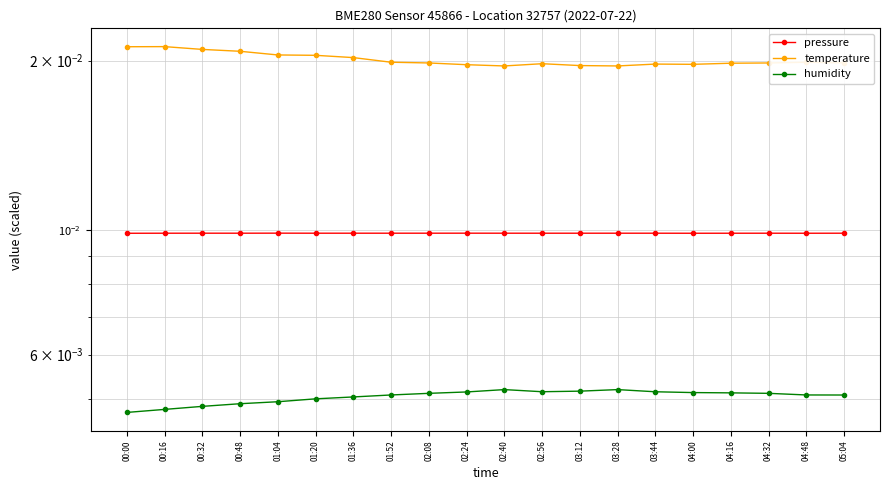

What are all the series names shown in the legend?

pressure, temperature, humidity